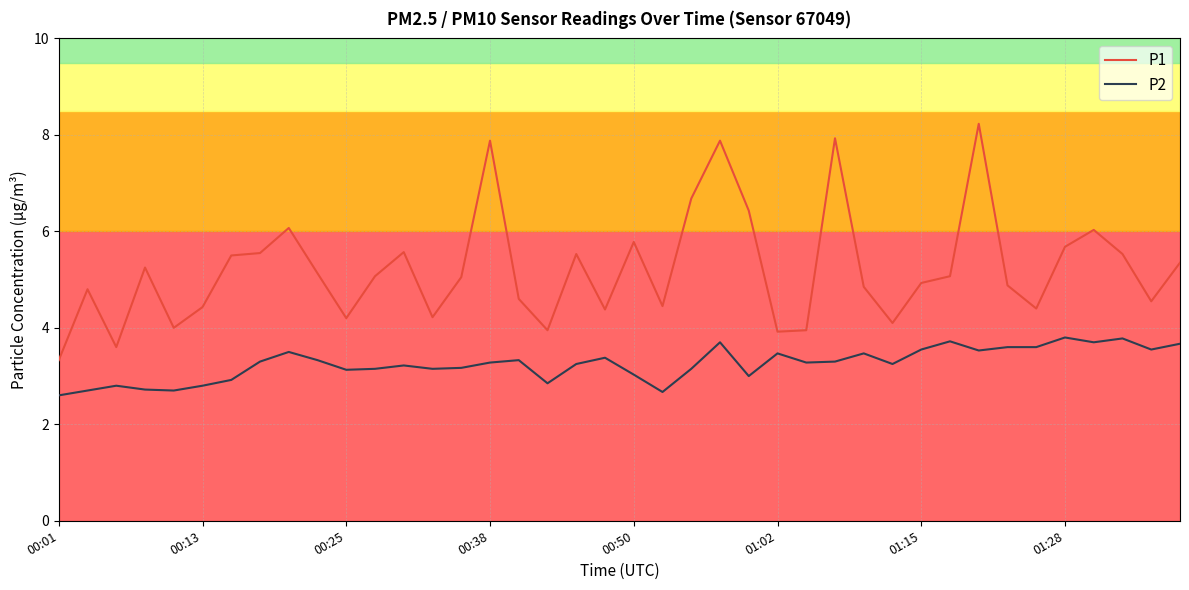

How many distinct data groups are displayed?

2